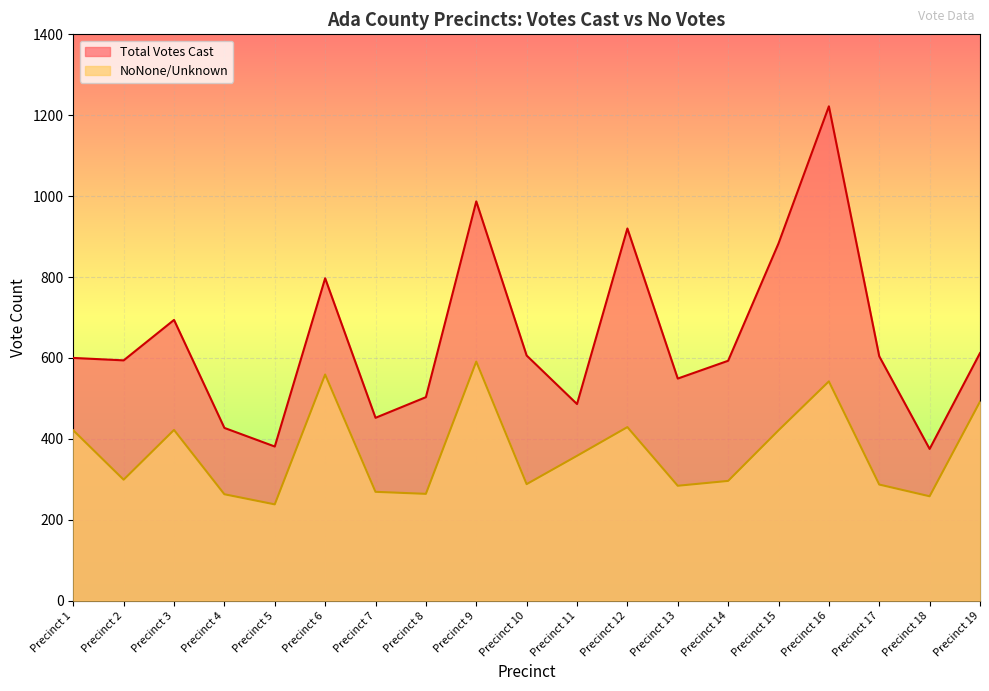

At which label does NoNone/Unknown first exceed 299?

Precinct 1